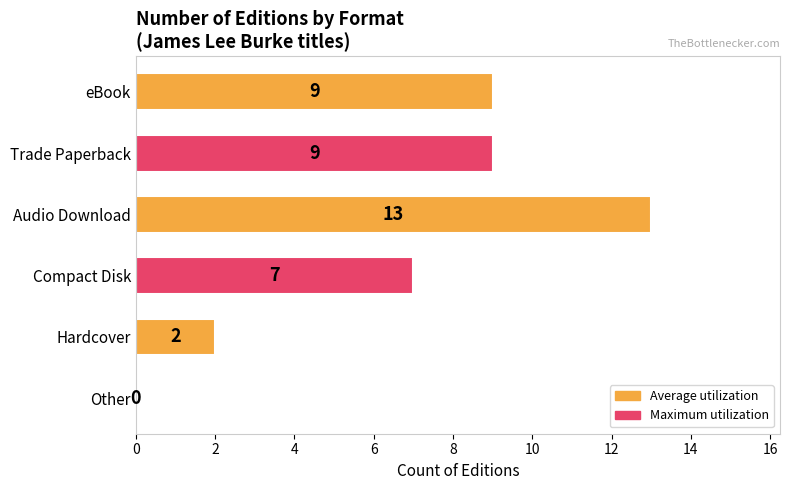

Where is the data nearest to the value 6?

Compact Disk